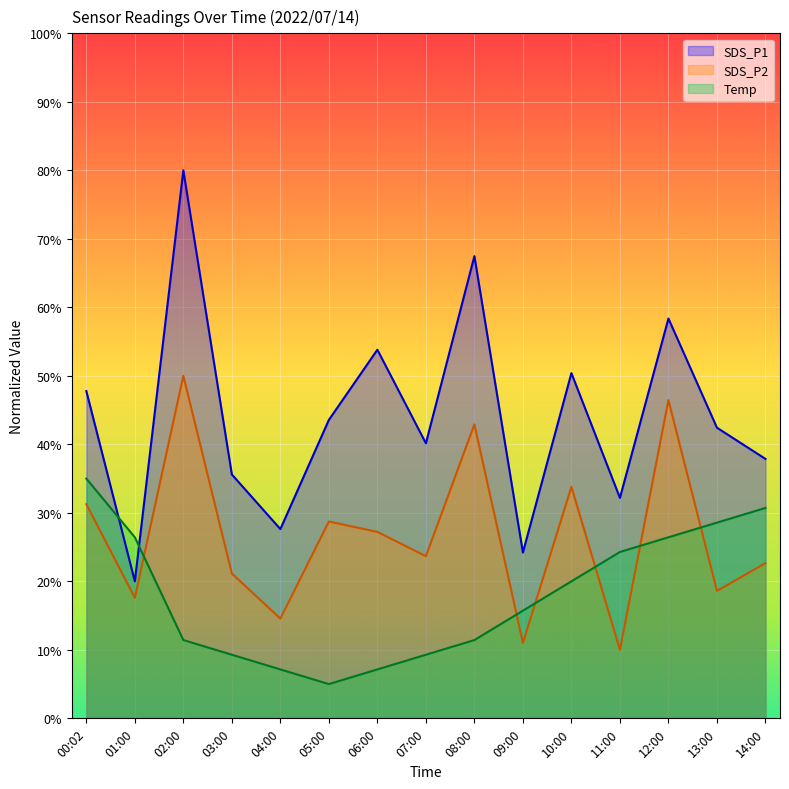

List the series in order of their overall mean, highest first.

SDS_P1, SDS_P2, Temp